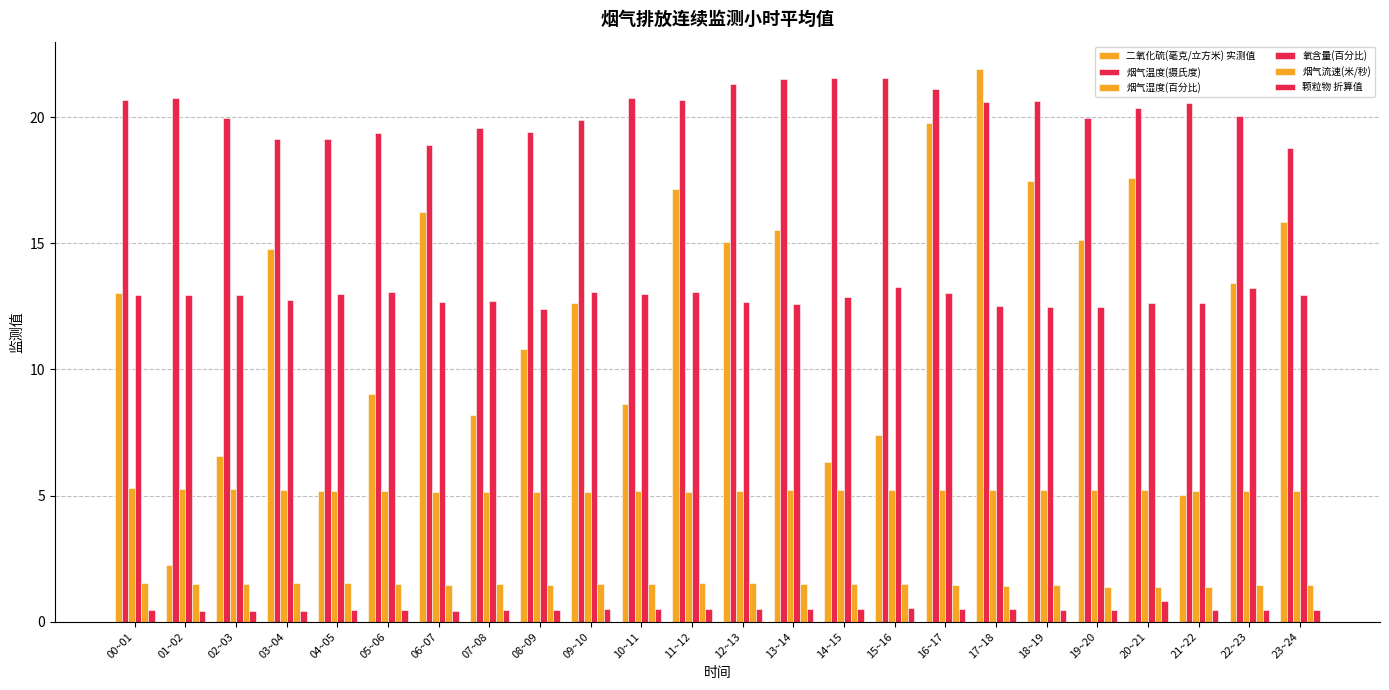

Which category has the lowest value across all series?

03~04